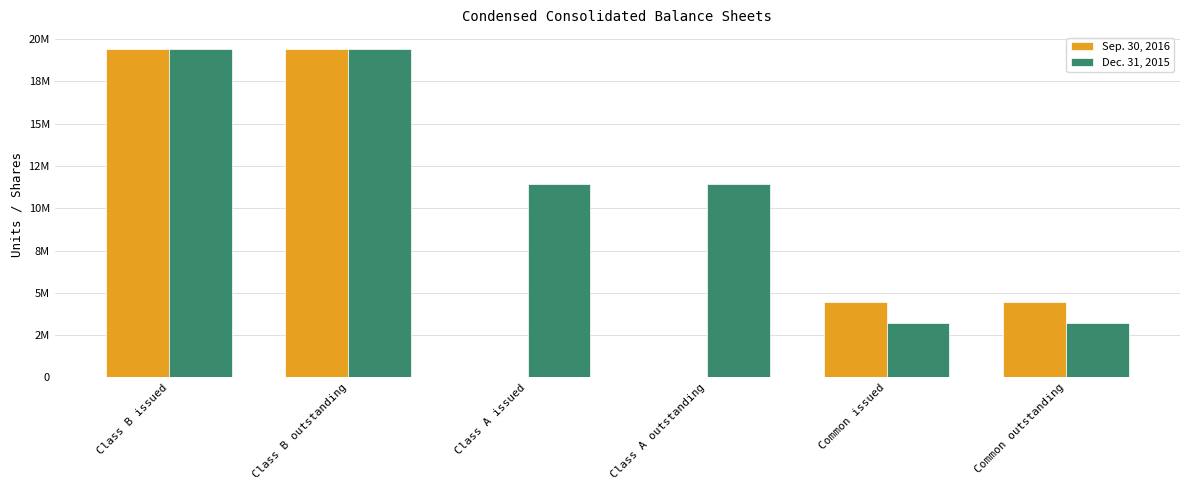

What is the label of the 6th bar from the right?

Class B issued